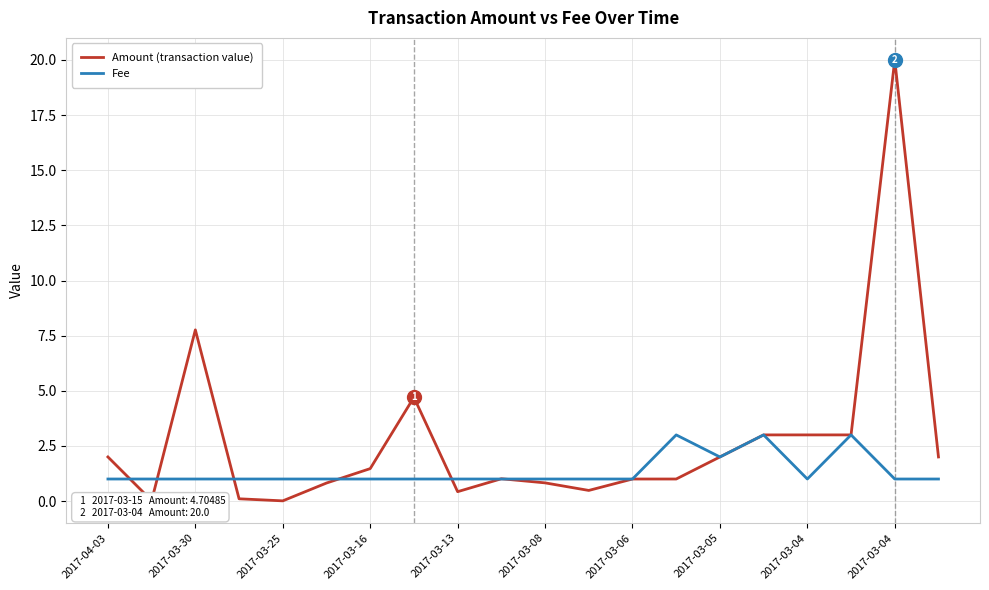

Which series has the largest total across all categories?

Amount (transaction value)